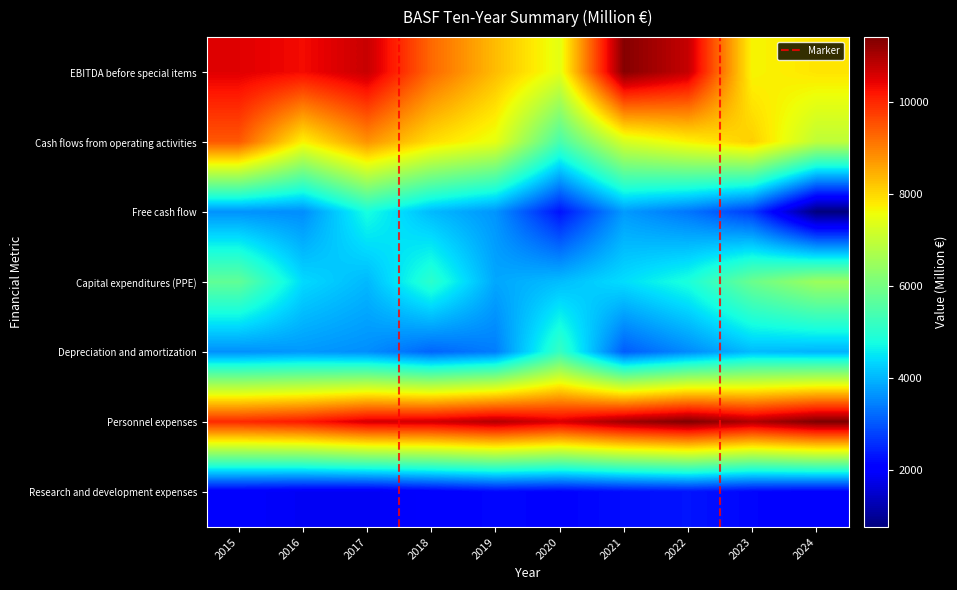

Is the value of Personnel expenses at 2017 greater than the value of Free cash flow at 2016?

Yes